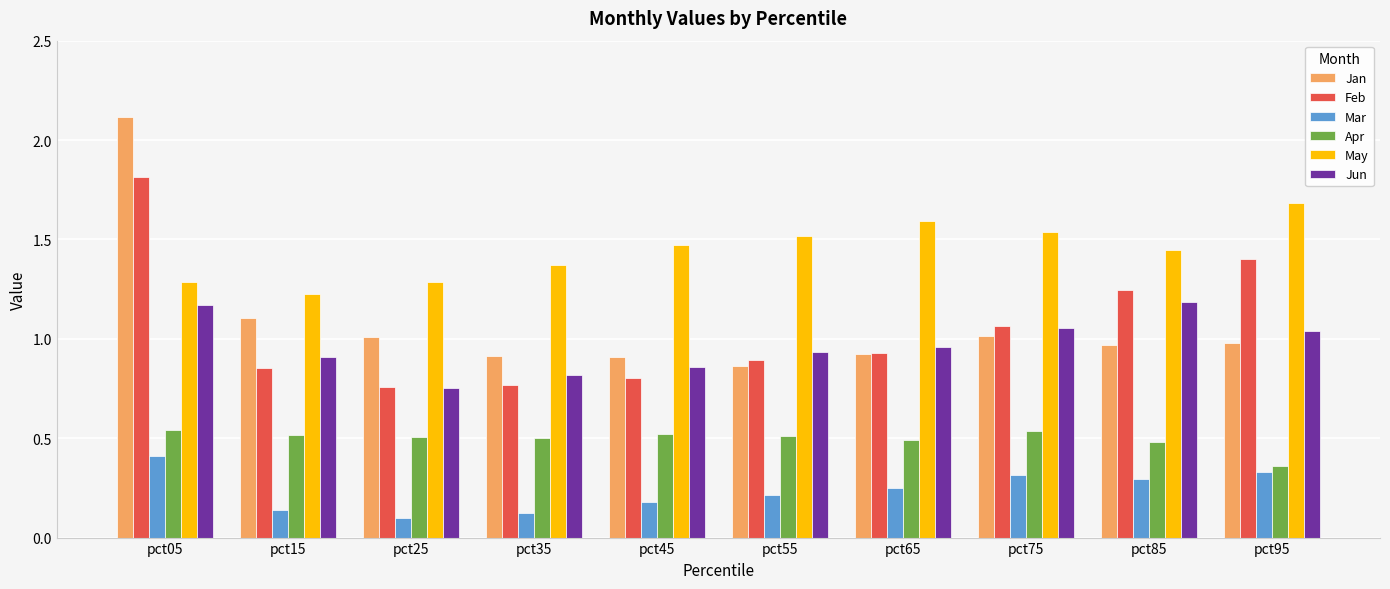

Which category has the highest value in the Feb series?

pct05